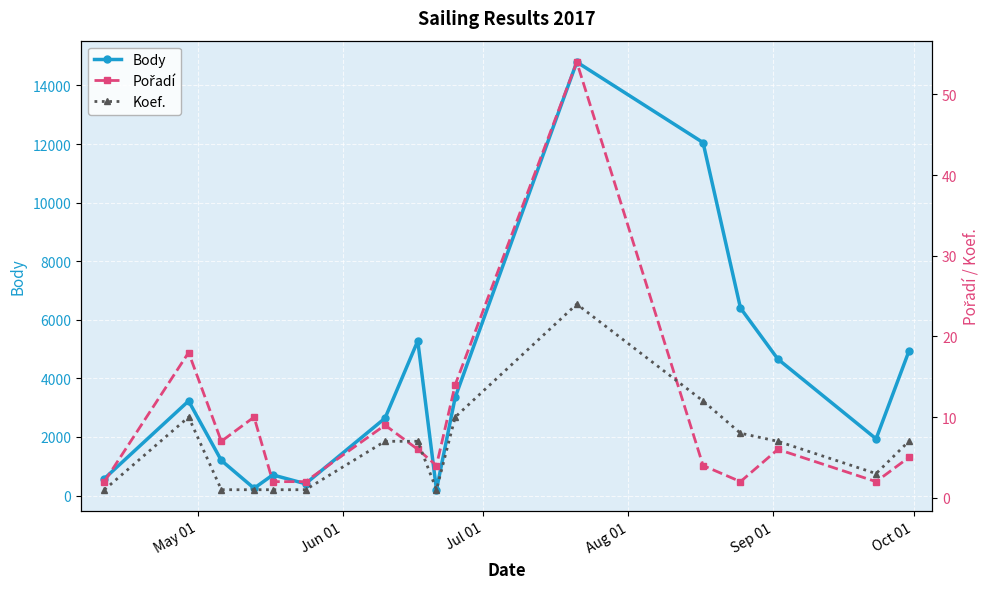

List the series in order of their peak value, lowest first.

Koef., Pořadí, Body